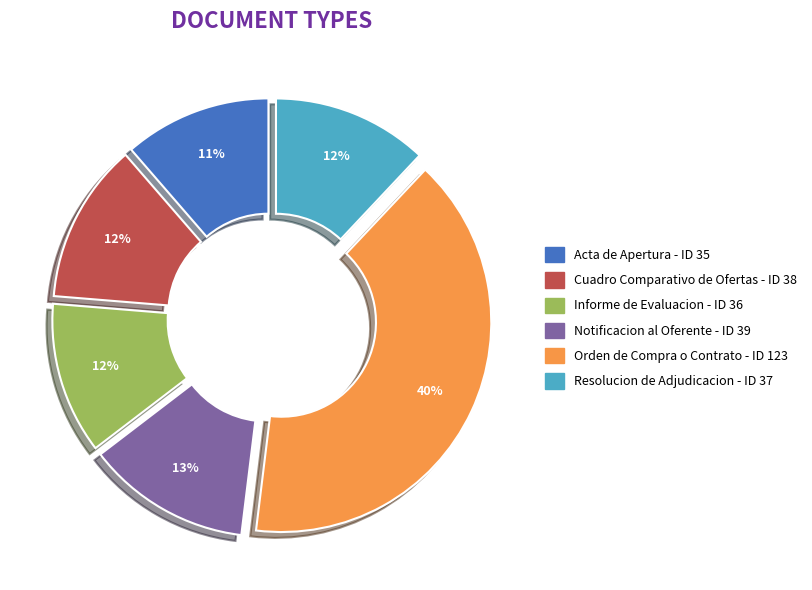

Which category has the biggest portion of the pie?

Orden de Compra o Contrato